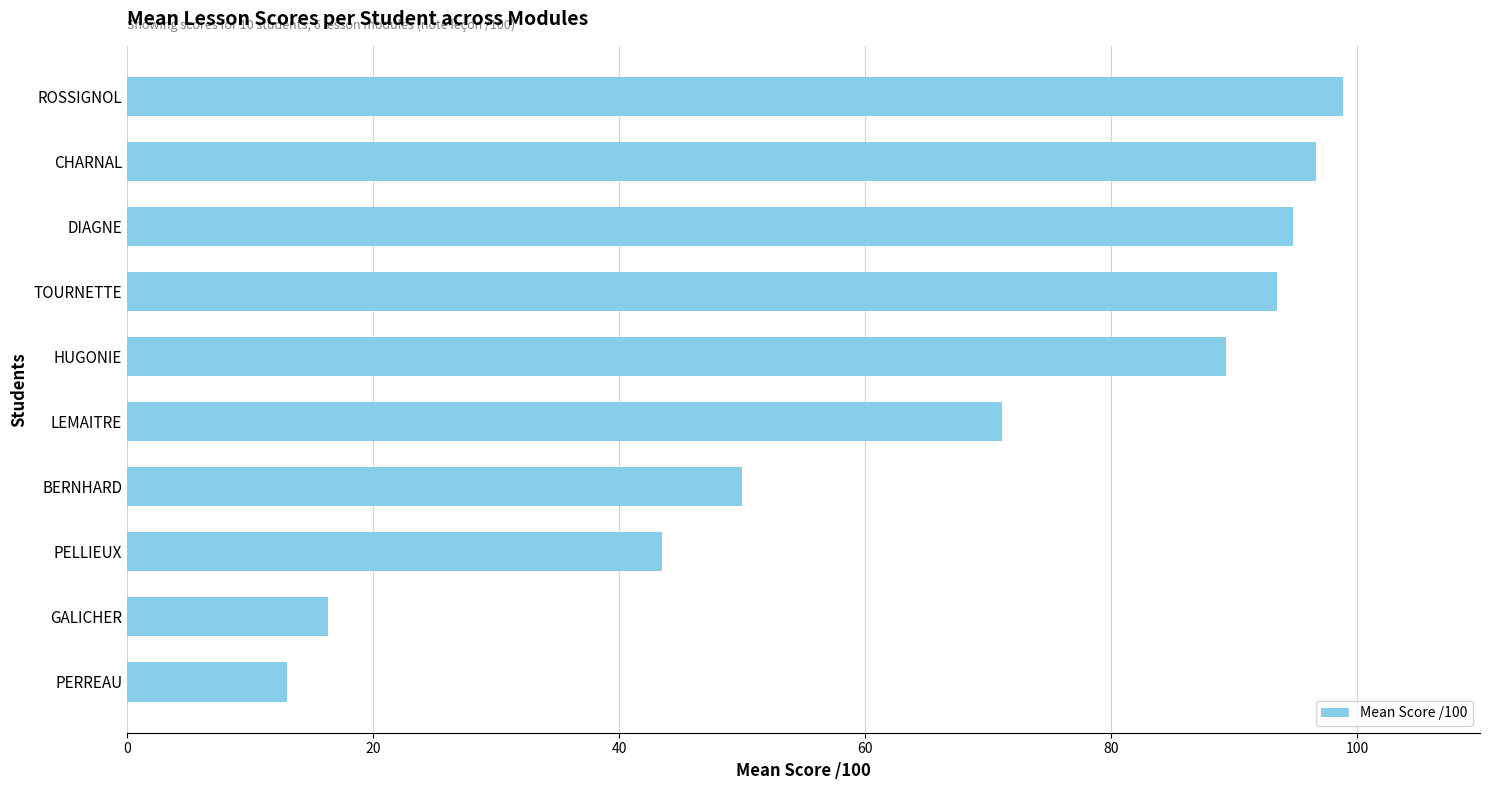

What is the change in value from LEMAITRE to DIAGNE?

+23.7